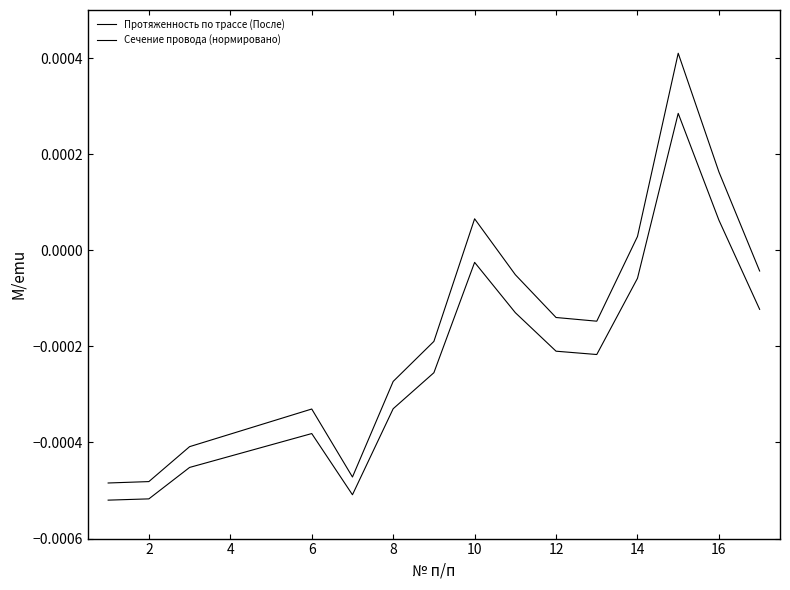

How many lines are shown in the chart?

2